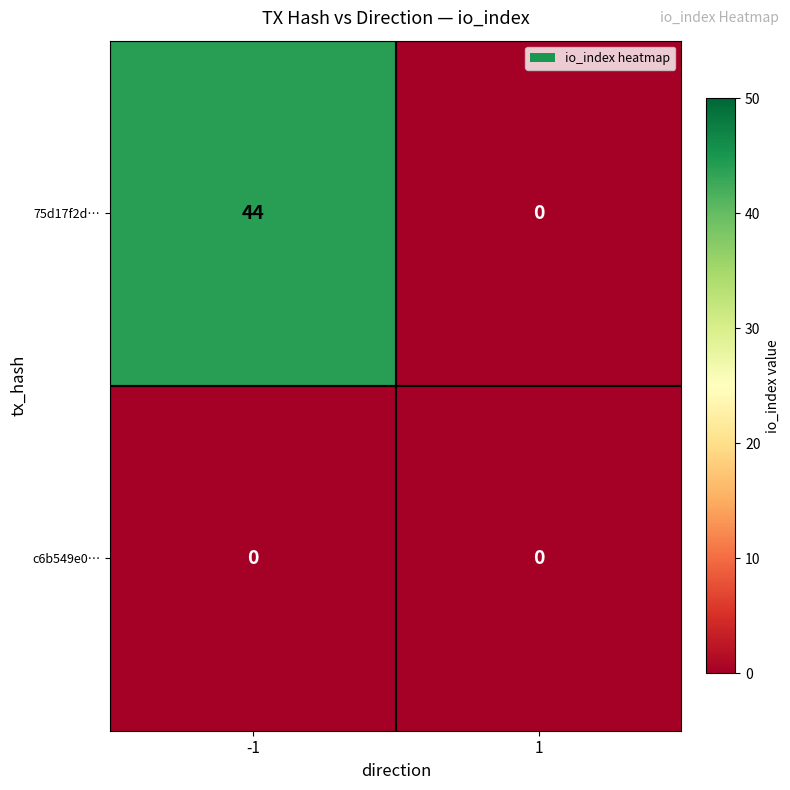

What is the difference between the maximum and minimum values in the 75d17f2d… series?

44